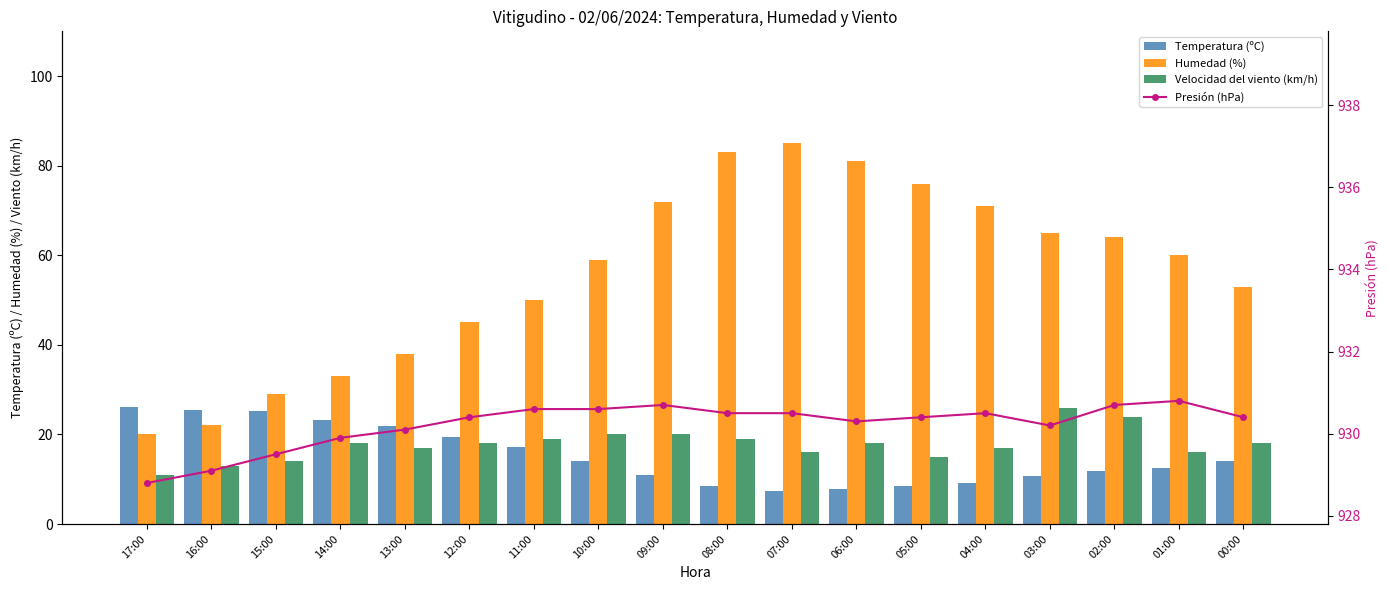

Reading left to right, extract all data points from this chart.

Temperatura (ºC): 26.2	25.4	25.2	23.2	21.9	19.4	17.1	14.1	11.0	8.5	7.3	7.9	8.5	9.2	10.7	11.8	12.5	14.0
Humedad (%): 20.0	22.0	29.0	33.0	38.0	45.0	50.0	59.0	72.0	83.0	85.0	81.0	76.0	71.0	65.0	64.0	60.0	53.0
Velocidad del viento (km/h): 11.0	13.0	14.0	18.0	17.0	18.0	19.0	20.0	20.0	19.0	16.0	18.0	15.0	17.0	26.0	24.0	16.0	18.0
Presión (hPa): 928.8	929.1	929.5	929.9	930.1	930.4	930.6	930.6	930.7	930.5	930.5	930.3	930.4	930.5	930.2	930.7	930.8	930.4